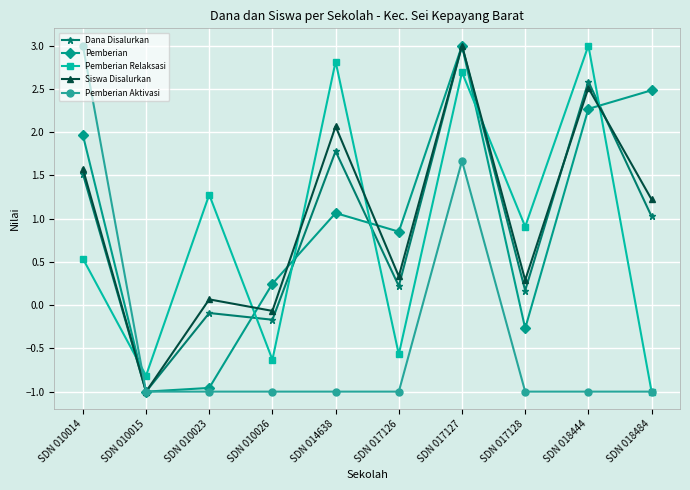

What are all the series names shown in the legend?

Dana Disalurkan, Pemberian, Pemberian Relaksasi, Siswa Disalurkan, Pemberian Aktivasi